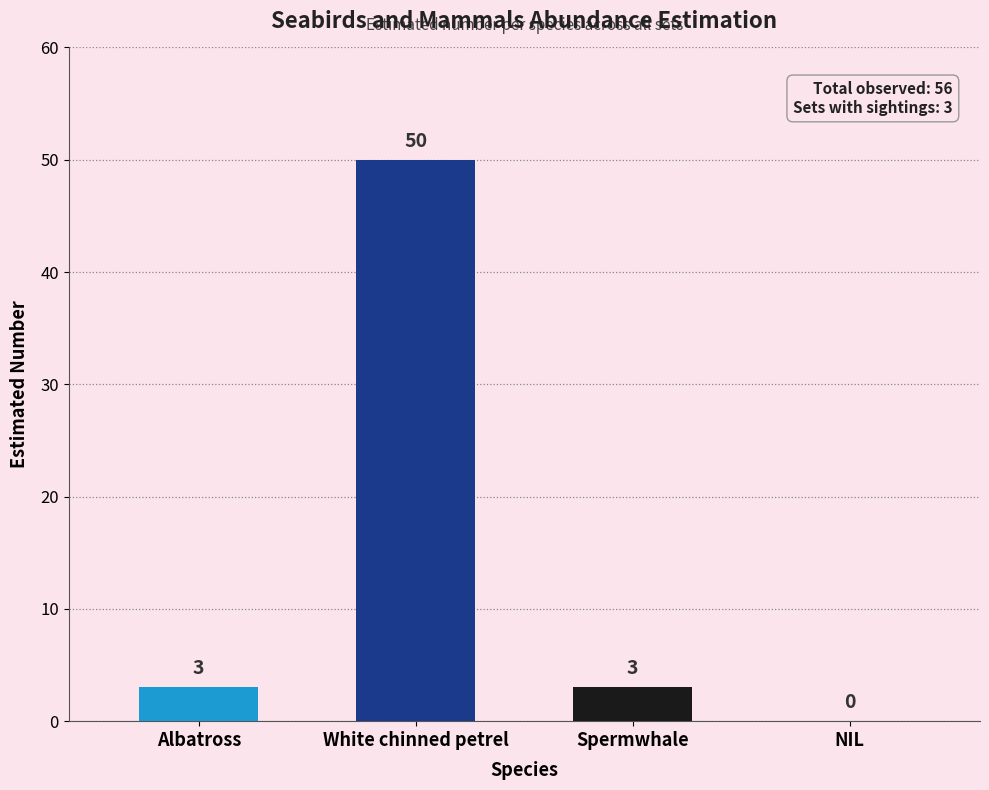

What is the change in value from Albatross to NIL?

-3